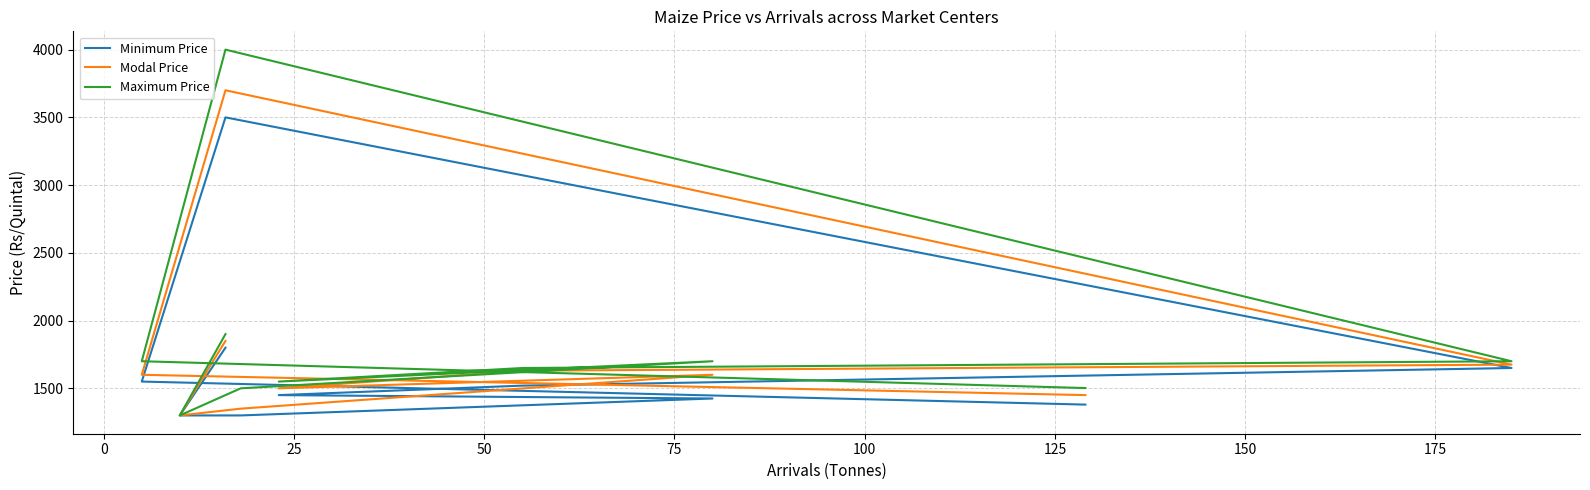

How many interior local valleys does the Modal Price series have?

2